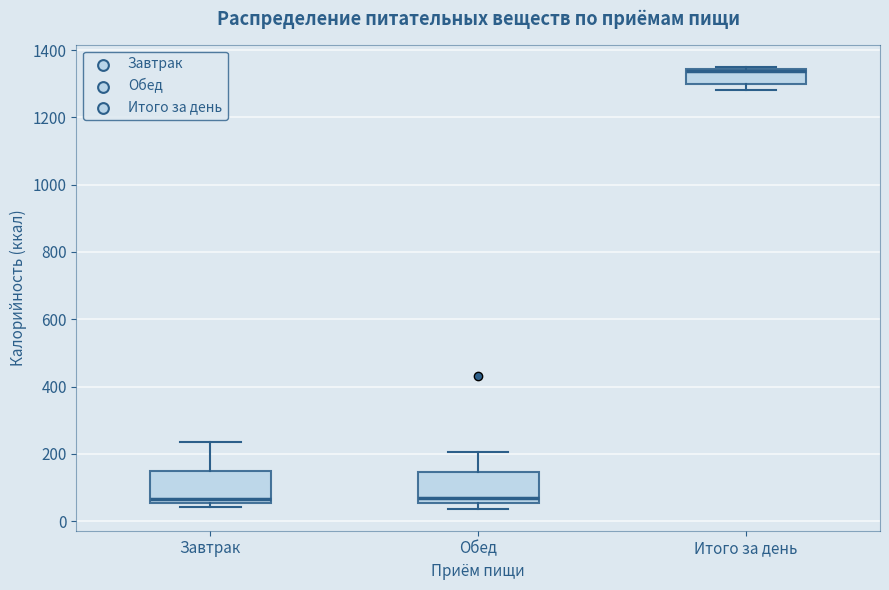

Which box's median line is the highest?

Итого за день